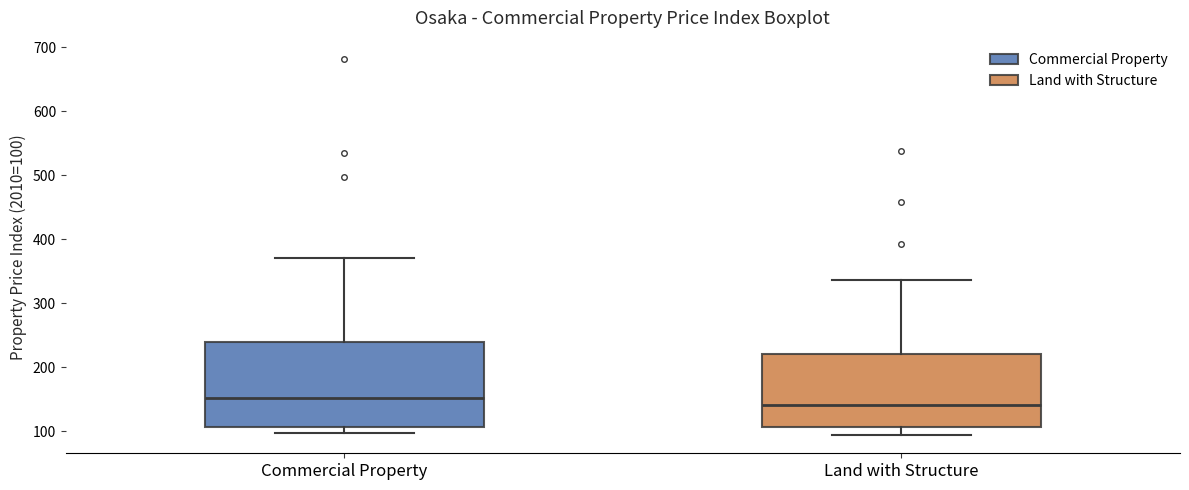

Reading left to right, transcribe this box plot: for each box, give where its median line is, the range the box spans, and where its two whiskers end, as read against the y-axis. The values are not printed on the chart, so give them approximately, as read against the axis.

Commercial Property: median 150, box 110 to 240, whiskers 100 to 370
Land with Structure: median 140, box 110 to 220, whiskers 100 to 340